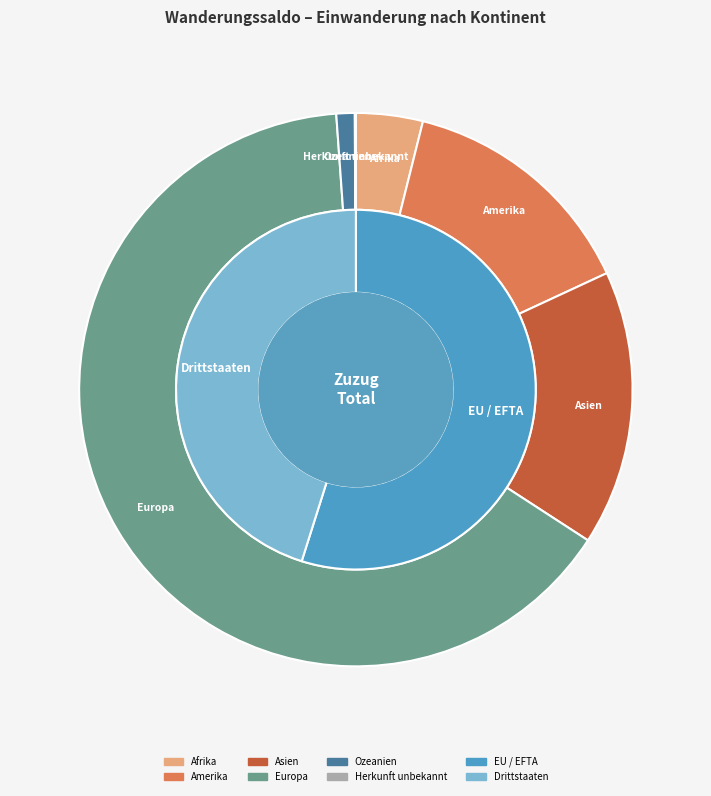

Is there a majority slice in this chart?

Yes